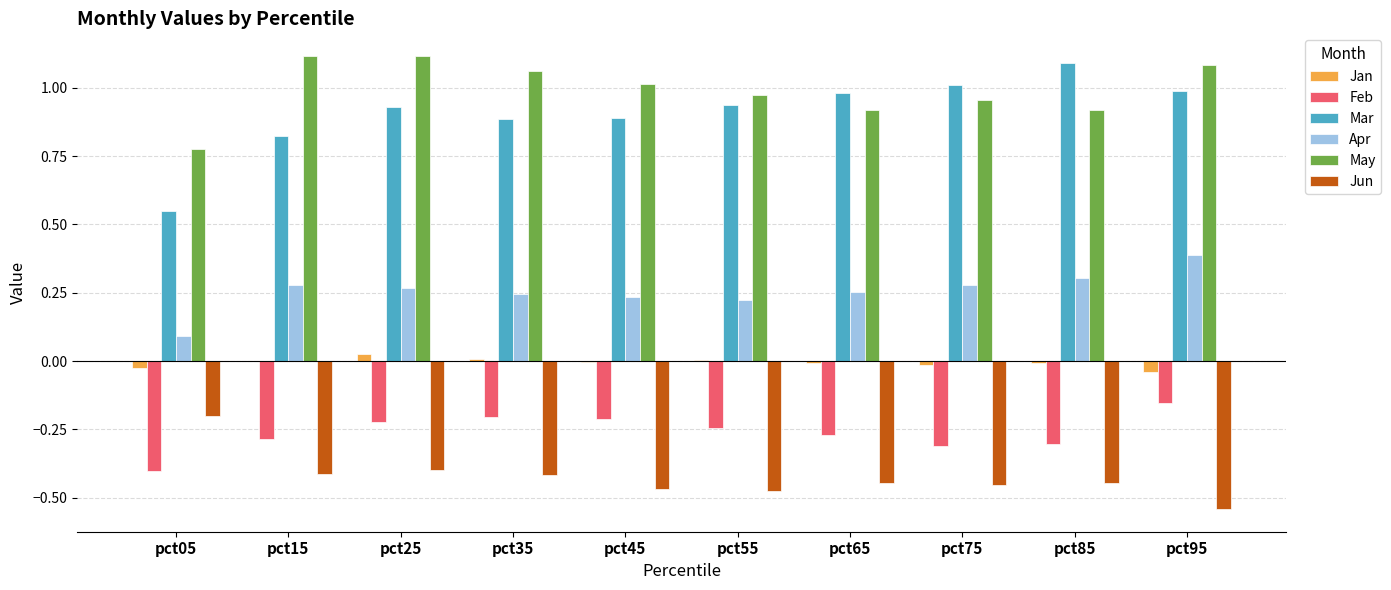

Which category has the highest value in the Apr series?

pct95